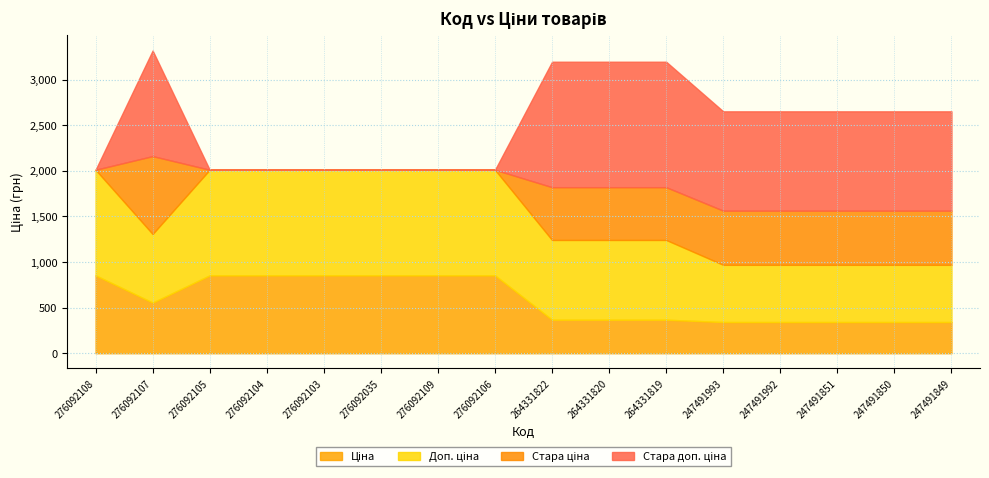

Reading left to right, what are all the values shown in this chart?

Ціна: 854.0	555.1	854.0	854.0	854.0	854.0	854.0	854.0	367.6	367.6	367.6	342.1	342.1	342.1	342.1	342.1
Доп. ціна: 1157.3	752.0	1157.3	1157.3	1157.3	1157.3	1157.3	1157.3	874.0	874.0	874.0	627.0	627.0	627.0	627.0	627.0
Стара ціна: 0.0	854.0	0.0	0.0	0.0	0.0	0.0	0.0	578.7	578.7	578.7	593.8	593.8	593.8	593.8	593.8
Стара доп. ціна: 0.0	1157.3	0.0	0.0	0.0	0.0	0.0	0.0	1375.3	1375.3	1375.3	1088.8	1088.8	1088.8	1088.8	1088.8